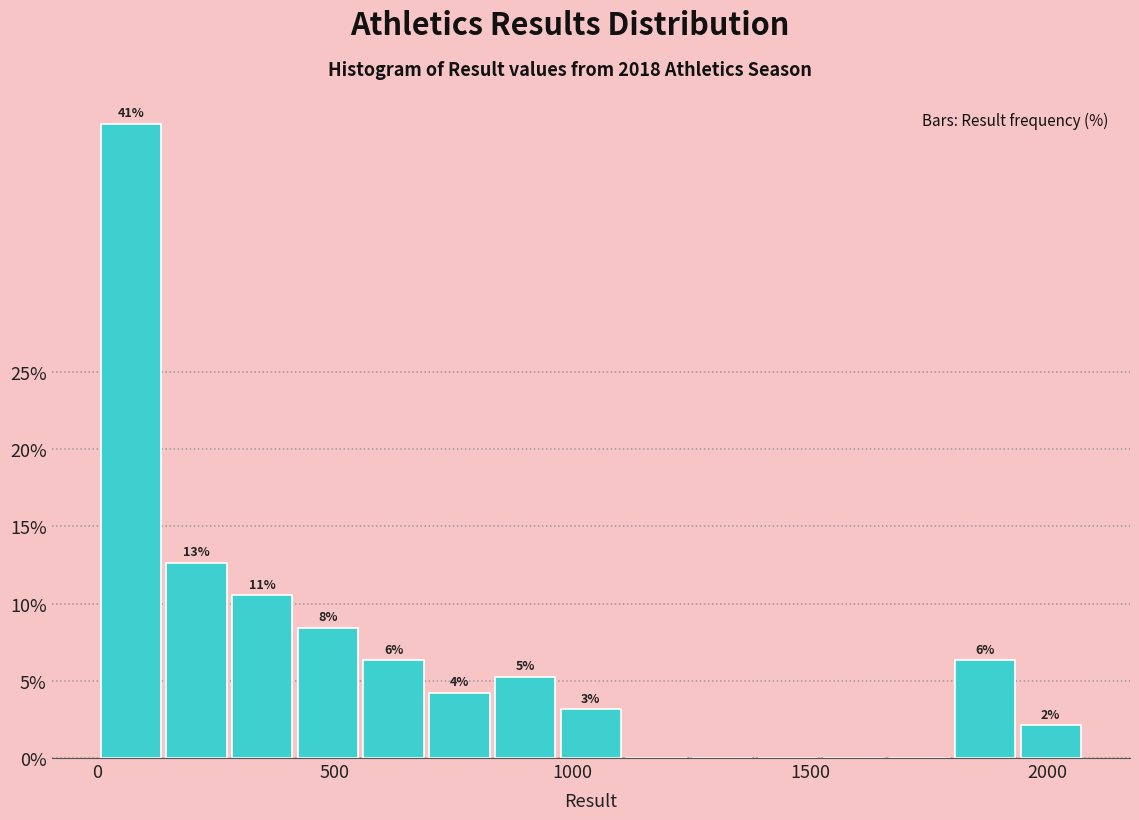

Read against the x-axis, roughly where is the centre of the tallest bar?

50